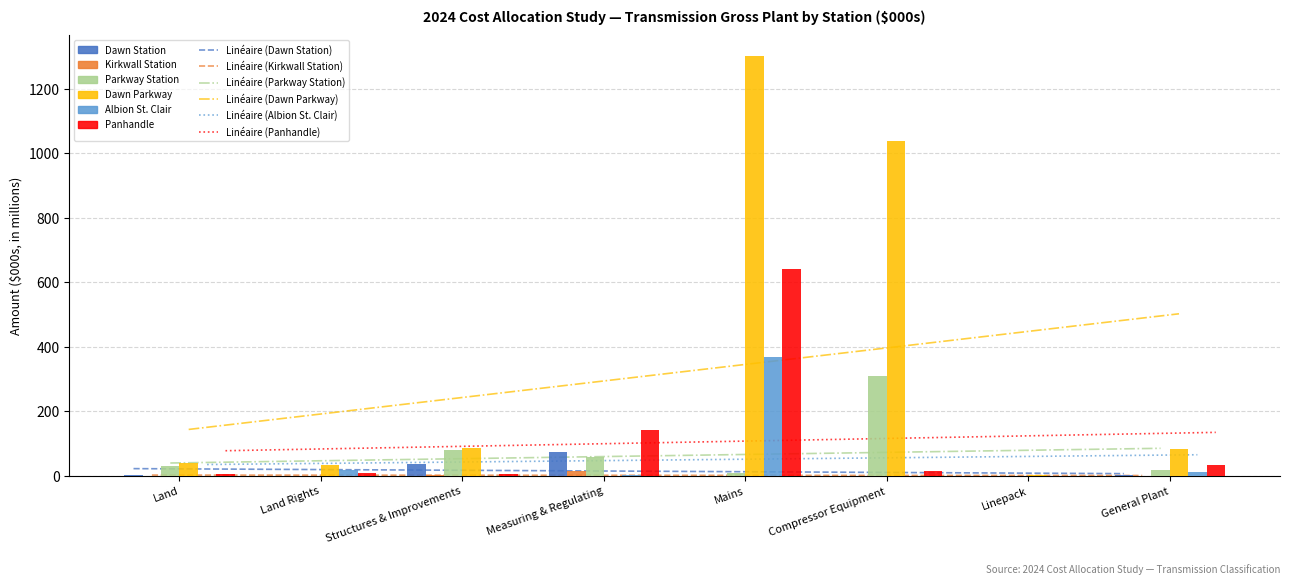

Which series changed the most between Mains and Compressor Equipment?

Panhandle